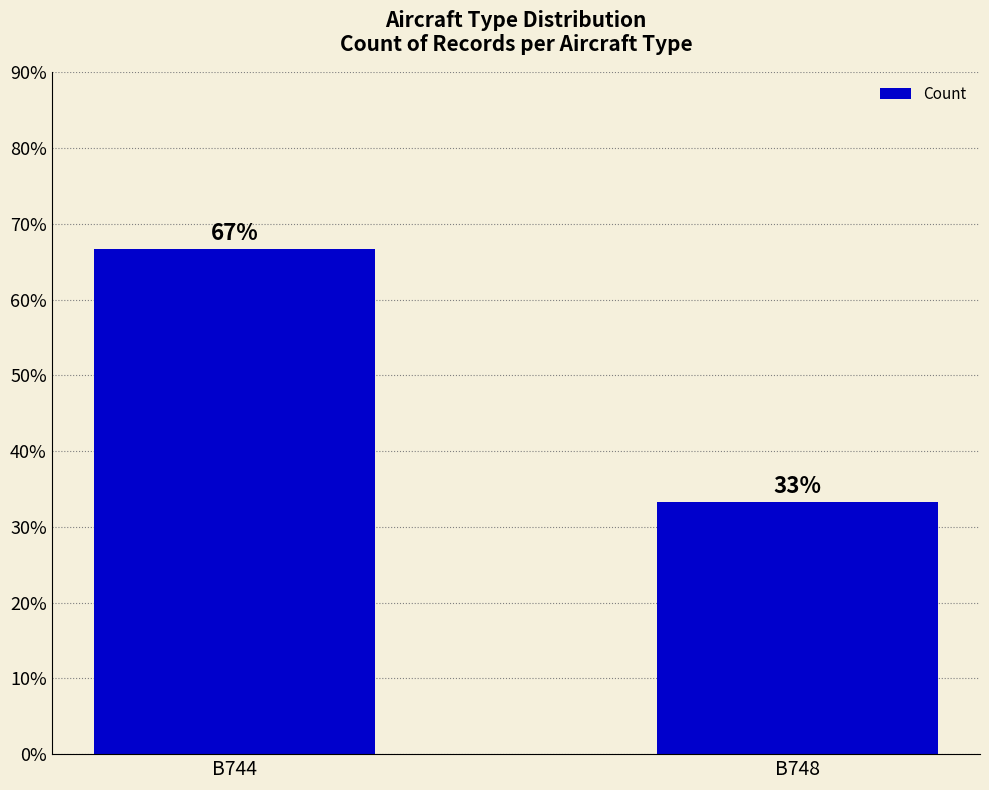

List the labels in order of value, smallest first.

B748, B744